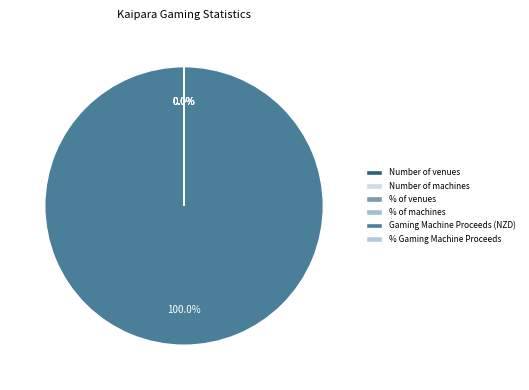

Is the sum of Number of machines and % of machines greater than half?

No